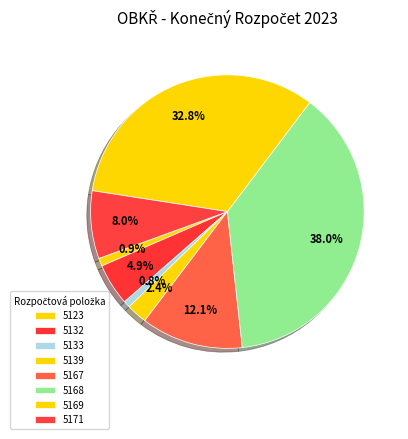

To the nearest percent, what percentage of the pie is 5123?

1%